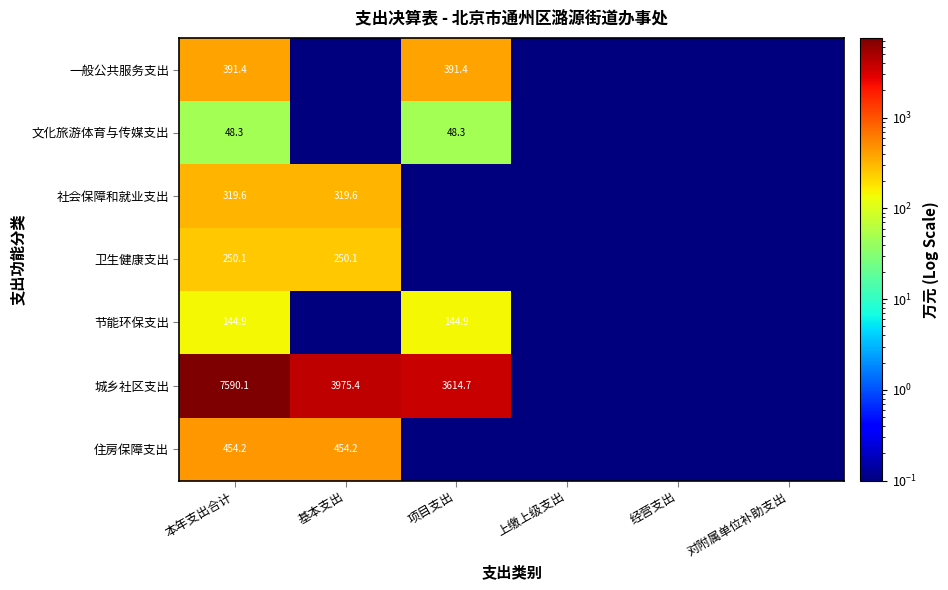

At which category is the sum across all series the highest?

本年支出合计